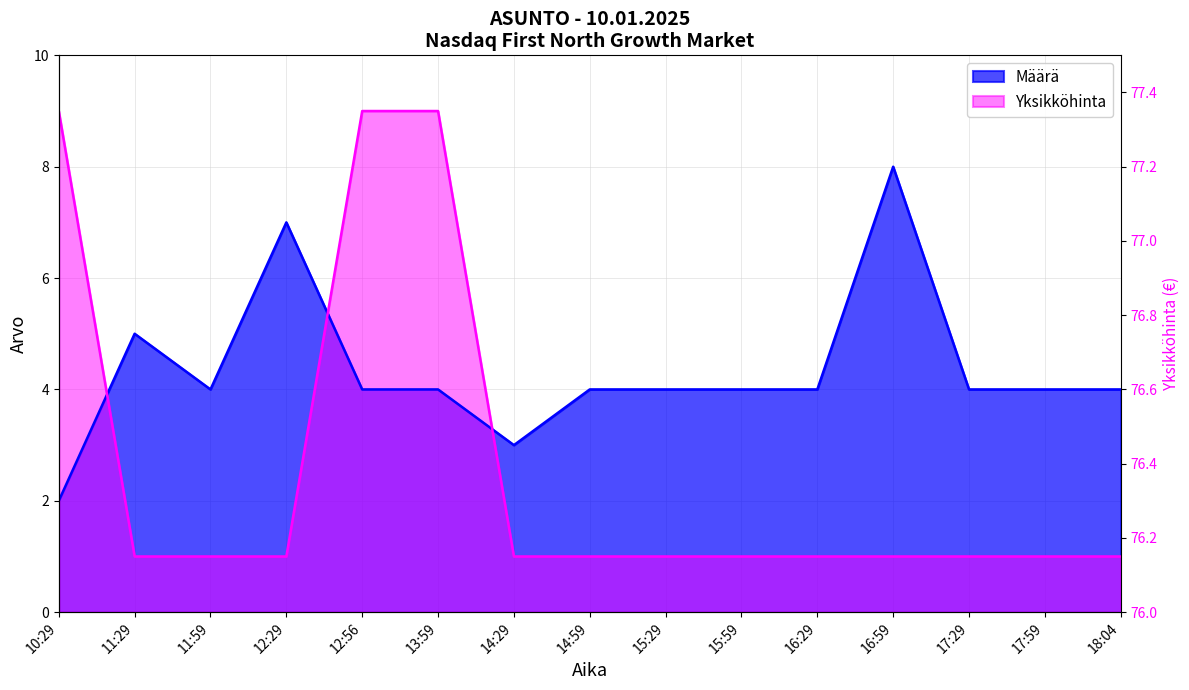

The value of Yksikköhinta at 18:04 is 2. True or false?

False